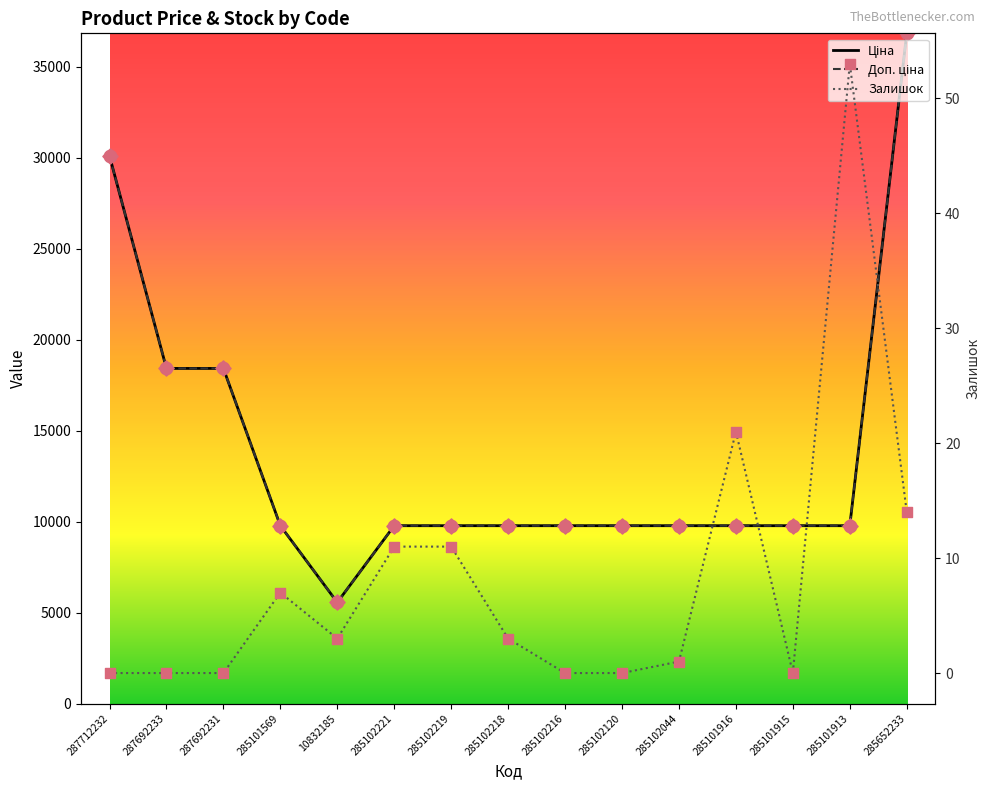

At how many categories does at least one series exceed 19438?

2